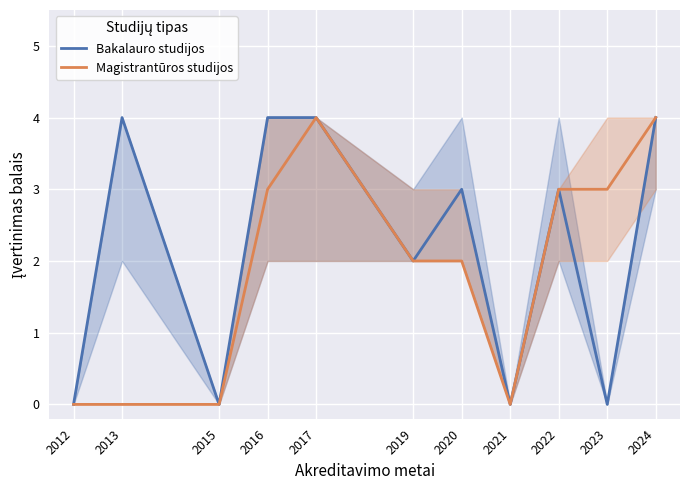

At how many categories does at least one series exceed 0?

8